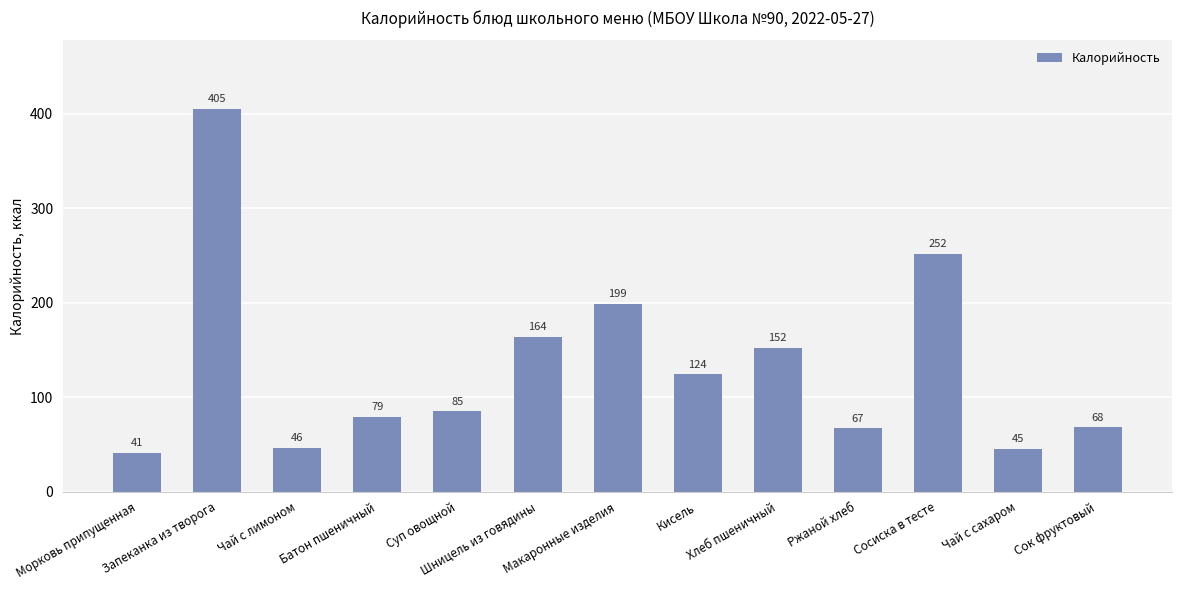

What is the greatest value displayed?

405